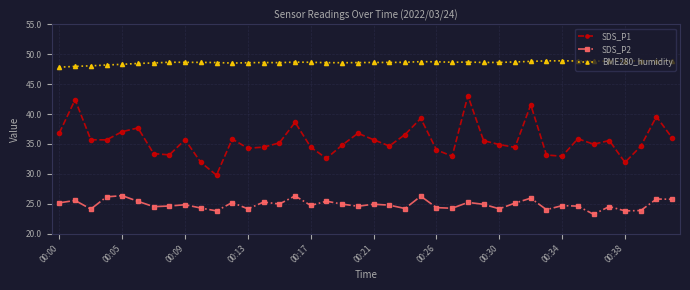

Which series has the largest range (max minus min)?

SDS_P1